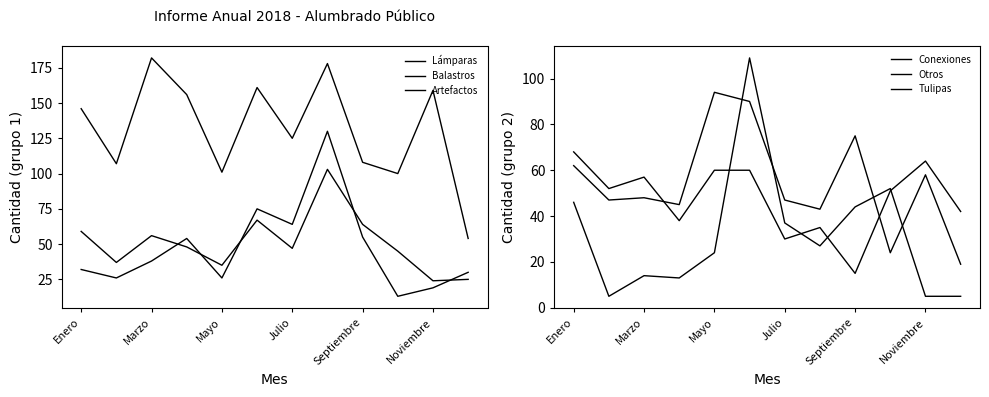

Is it true that Lámparas equals 60 at Enero?

False